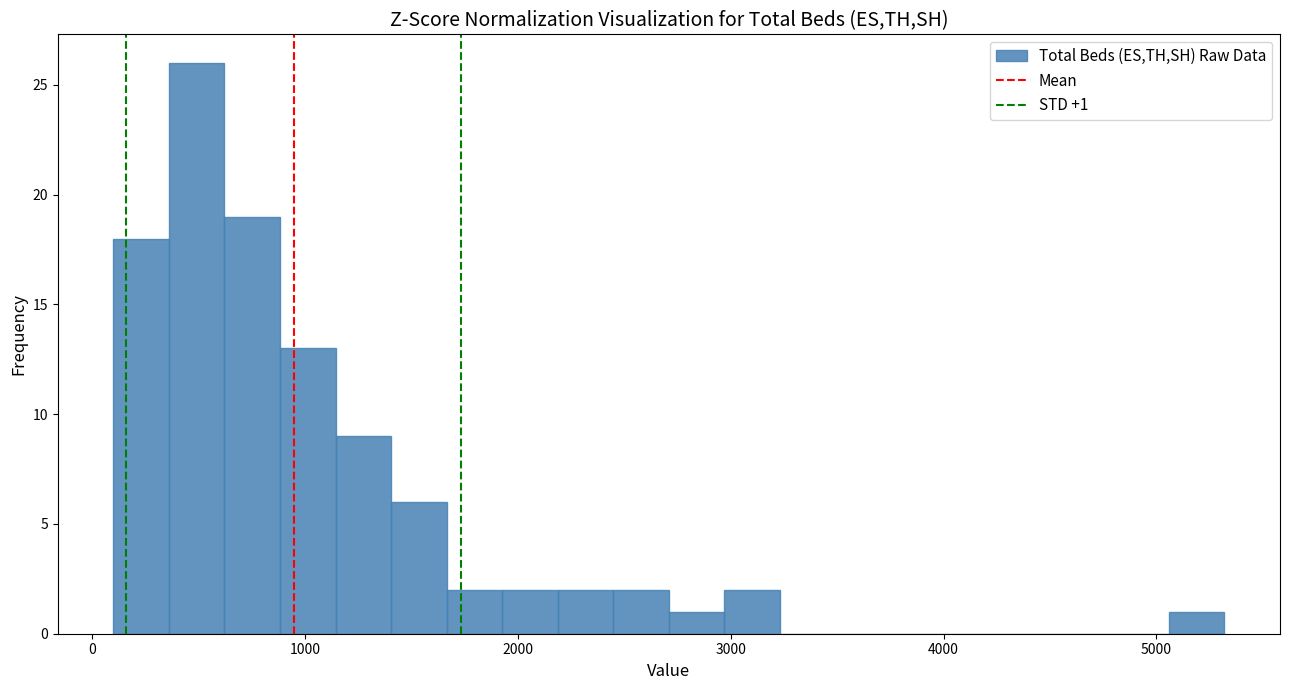

Read against the x-axis, roughly where is the centre of the tallest bar?

500